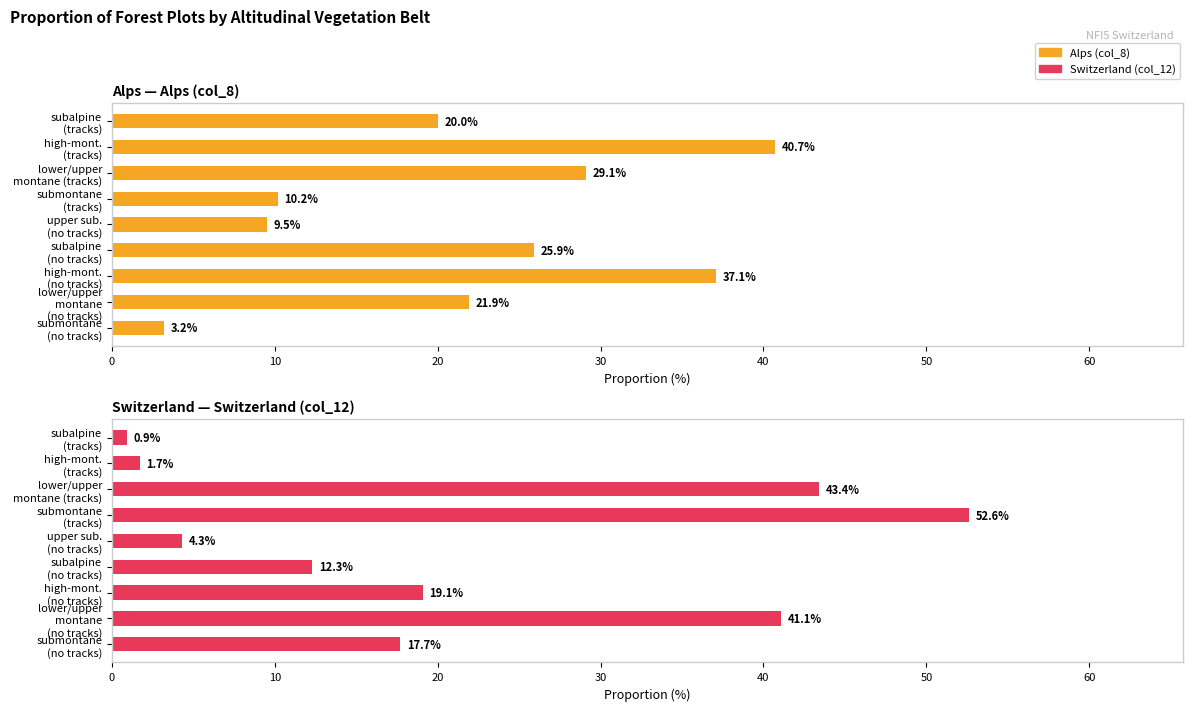

List the series in order of their overall mean, highest first.

Alps (col_8), Switzerland (col_12)